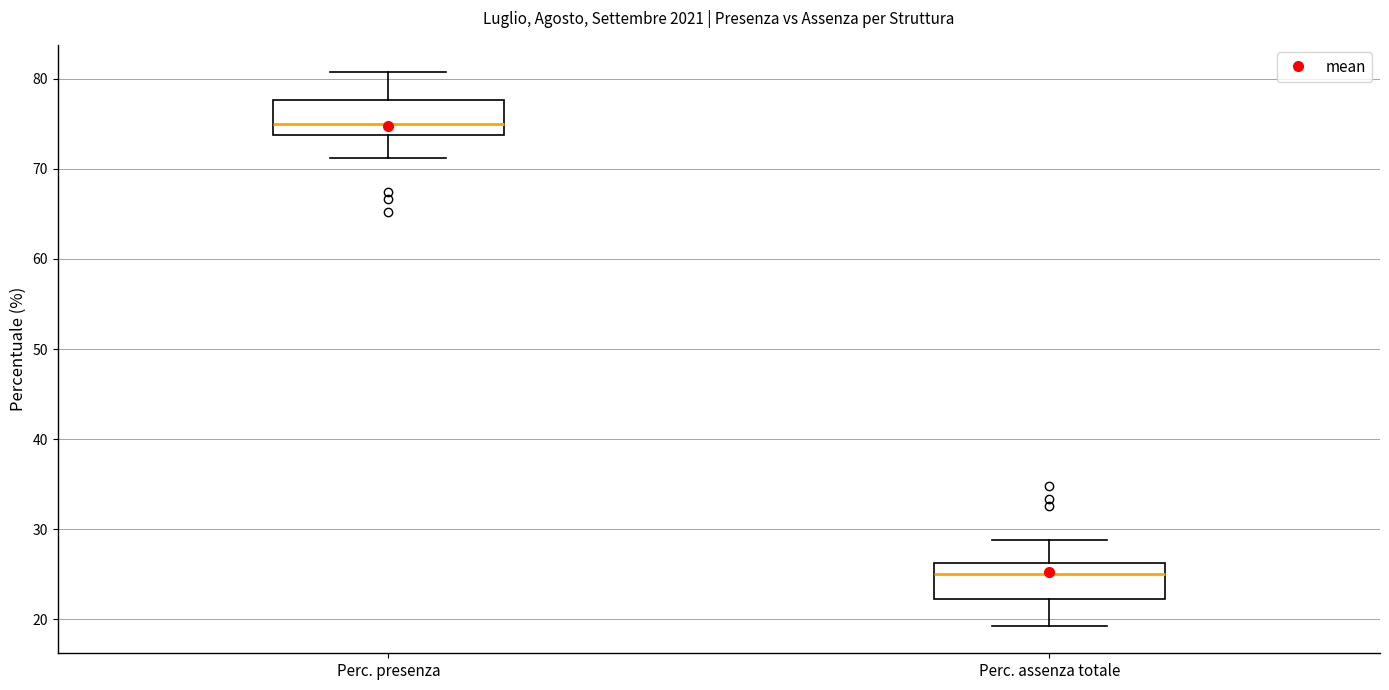

Which box's median line is the highest?

Perc. presenza